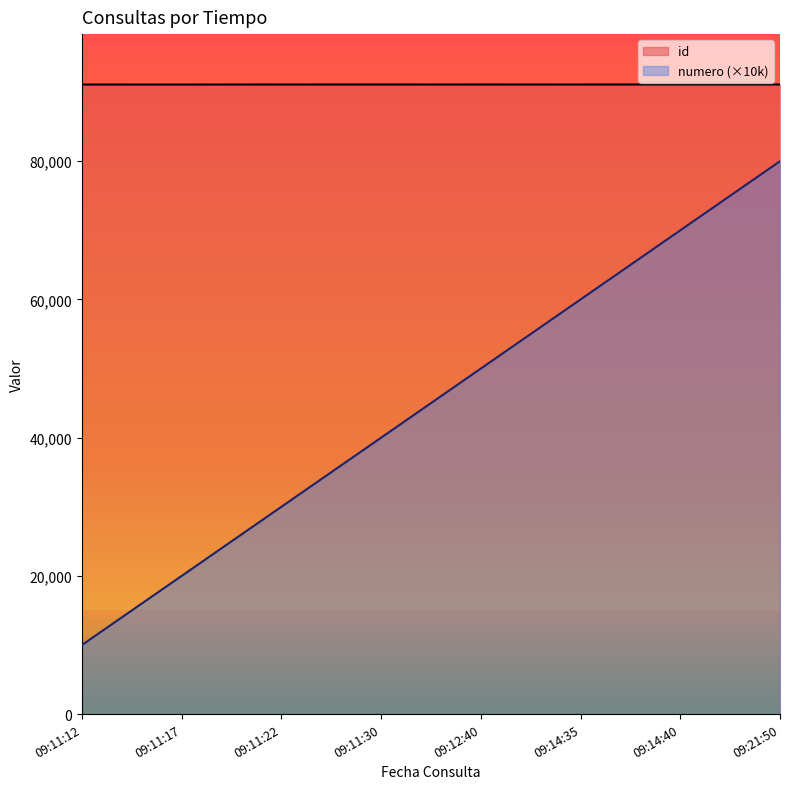

Is it true that id equals 123823 at 09:11:22?

False